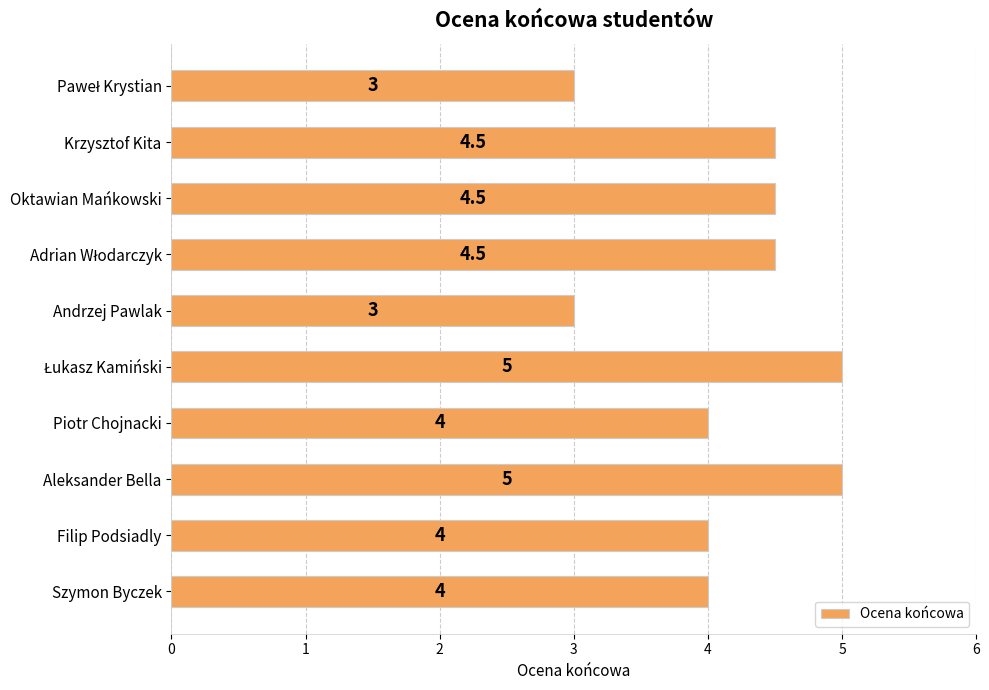

How many categories are shown in the chart?

10